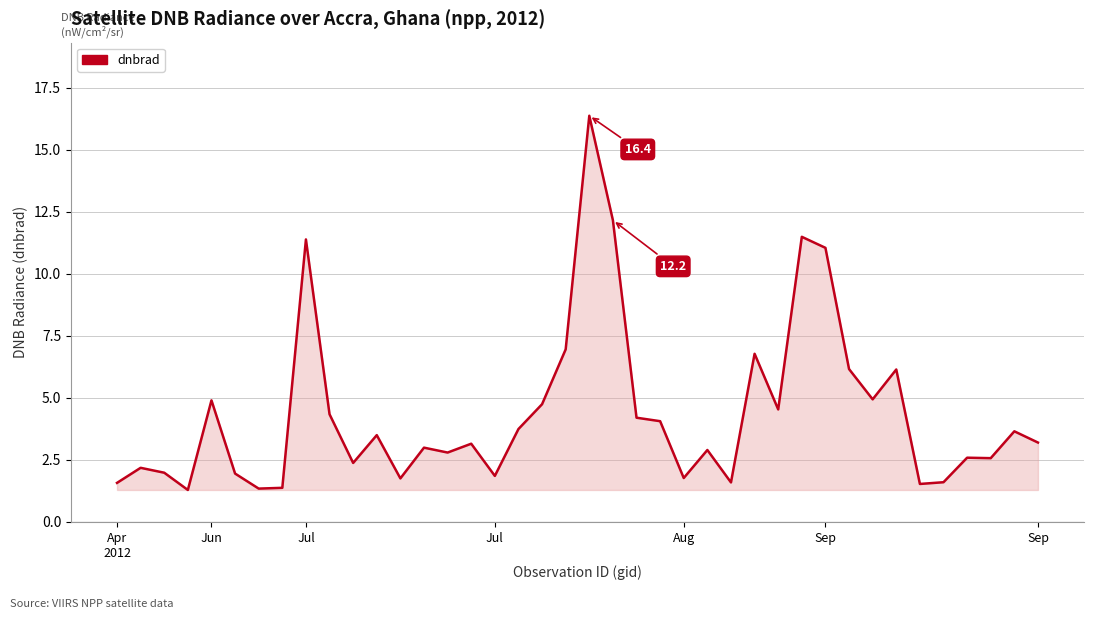

Does the chart have visible grid lines?

Yes